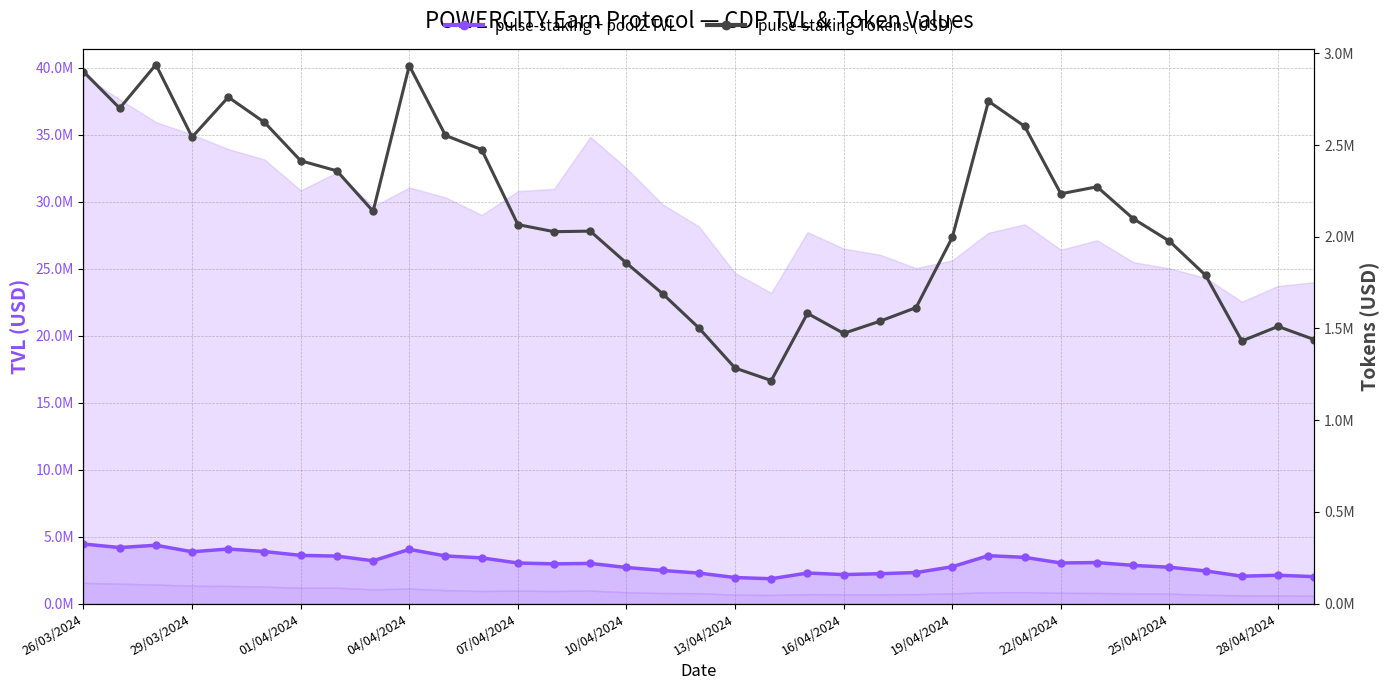

Rank the series by their maximum value, from highest to lowest.

pulse-staking + pool2 TVL, pulse-staking Tokens (USD)